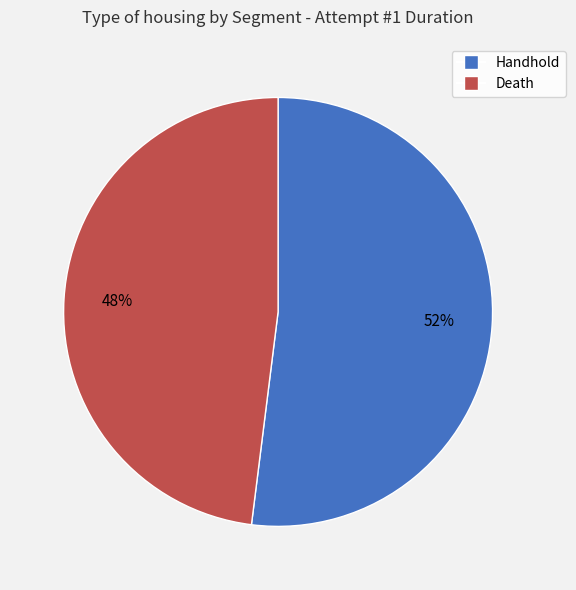

Is the sum of Handhold and Death greater than half?

Yes